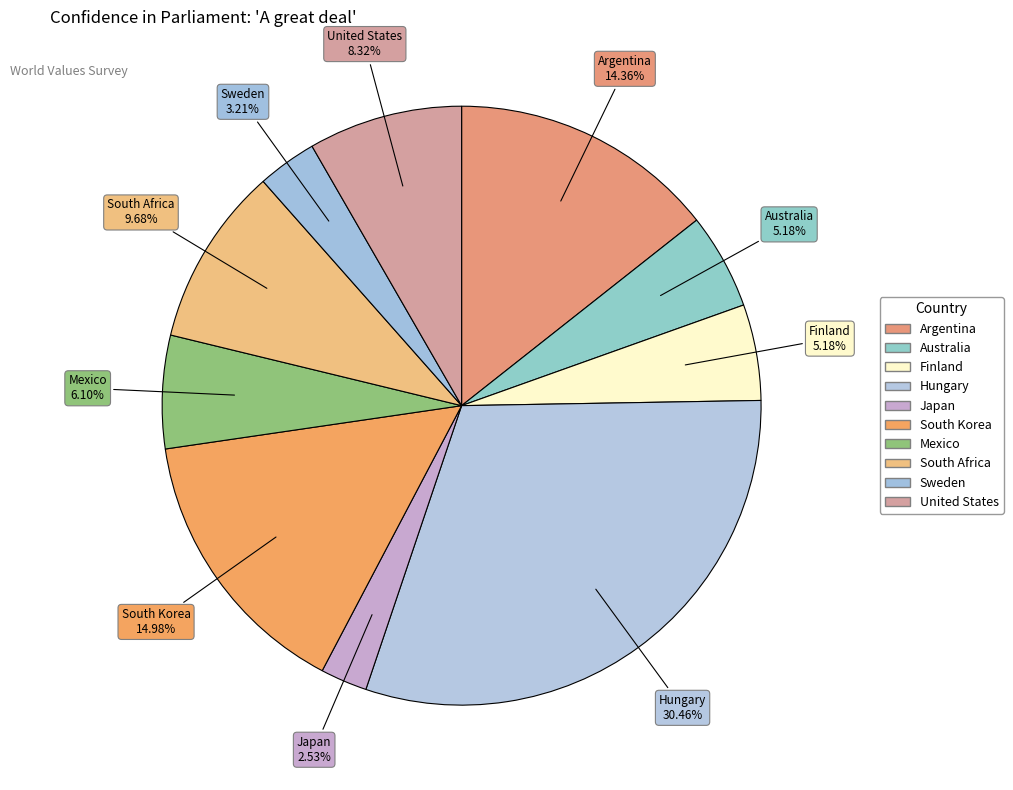

How many segments does this pie chart have?

10